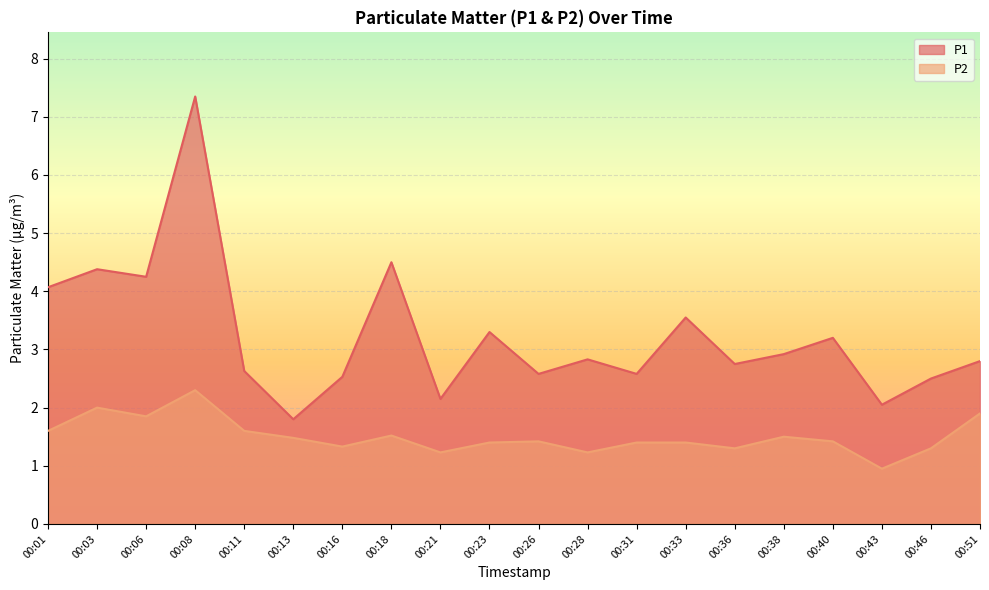

How many data points in P1 are above 2?

19